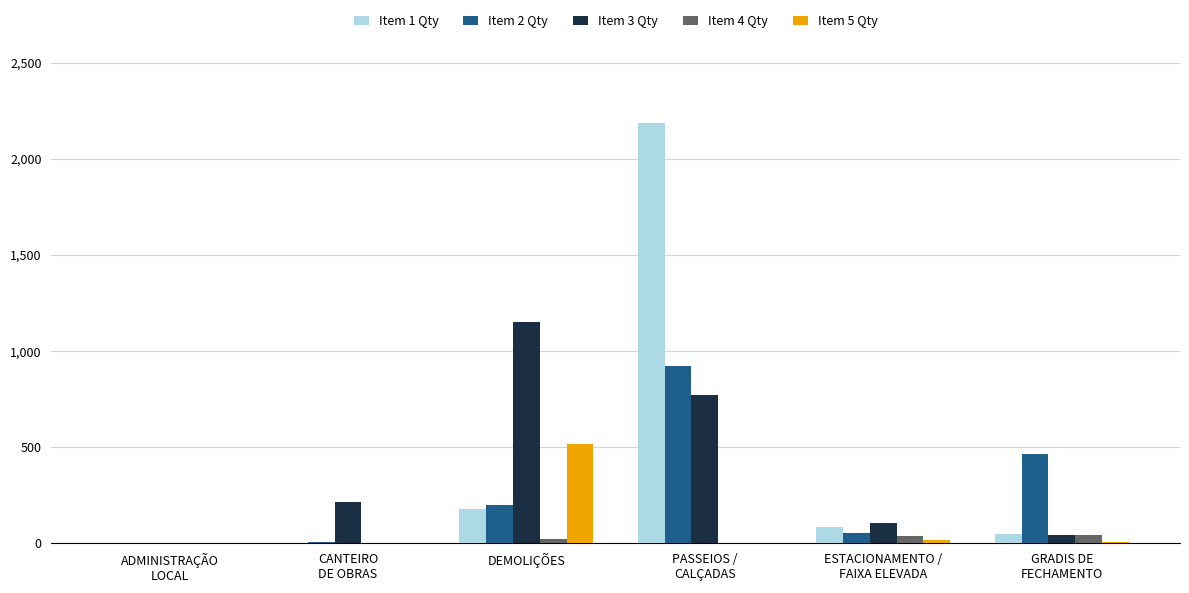

Count the number of data series in this chart.

5